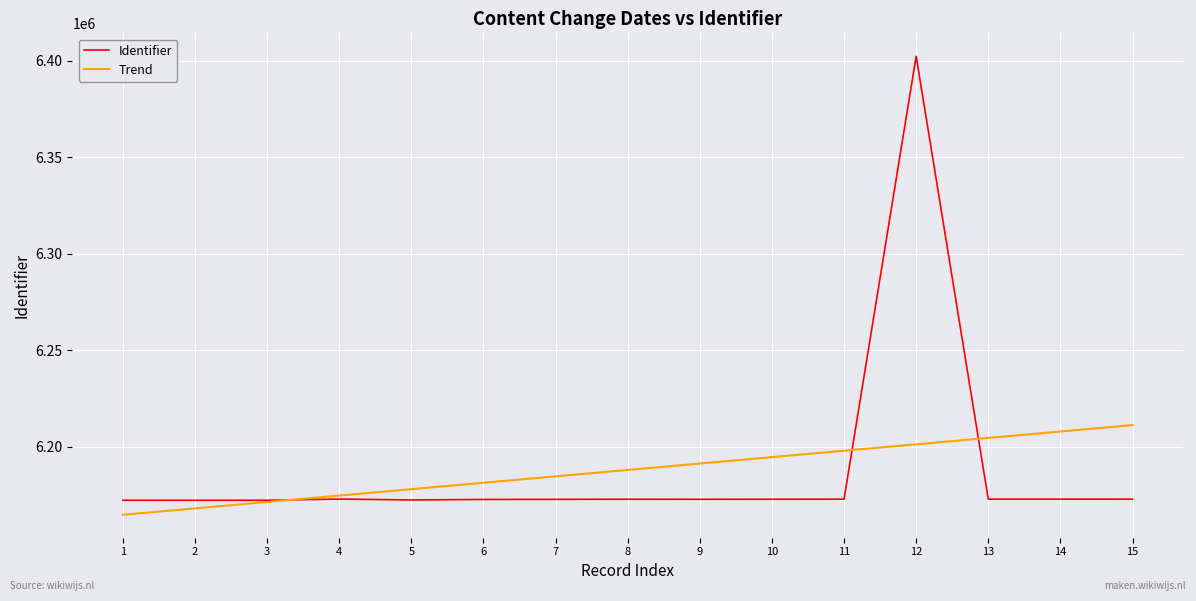

At 13, list the series in order from smallest to largest.

Identifier, Trend